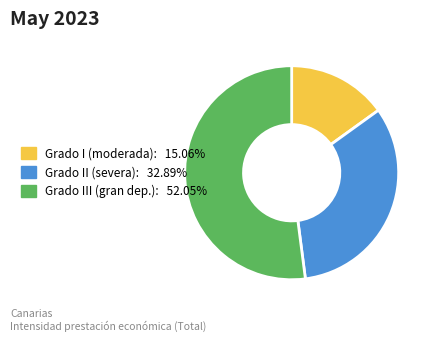

Is there a majority slice in this chart?

Yes